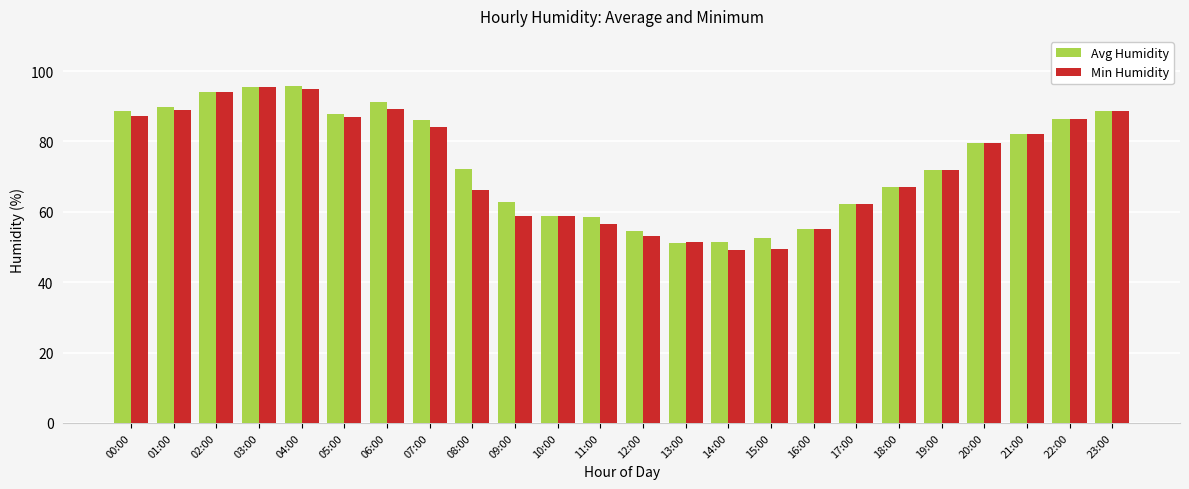

Rank the series at 07:00 from lowest to highest value.

Min Humidity, Avg Humidity